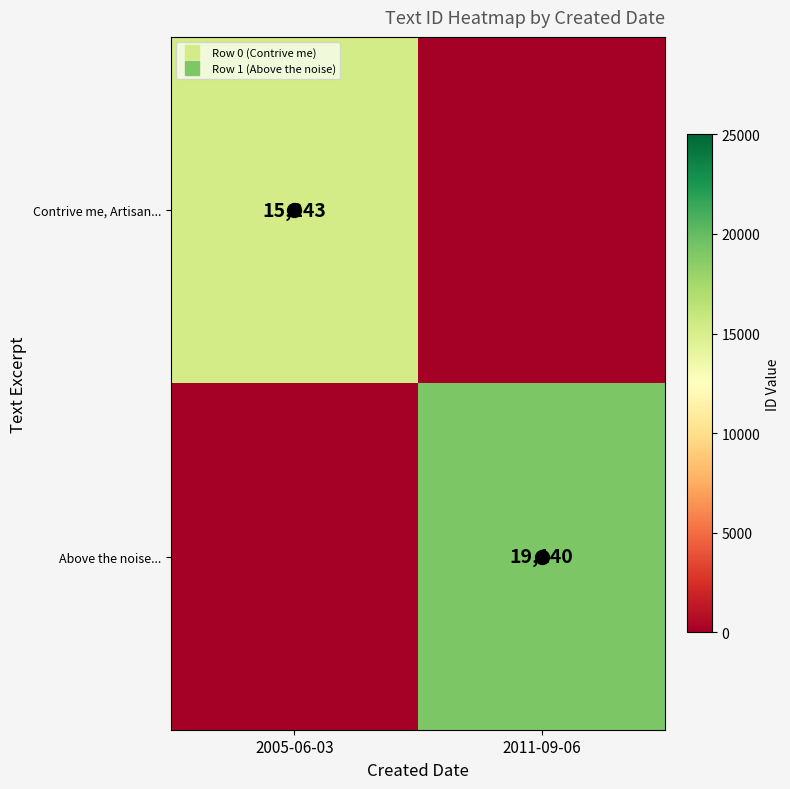

Which series has the largest total across all categories?

Above the noise...